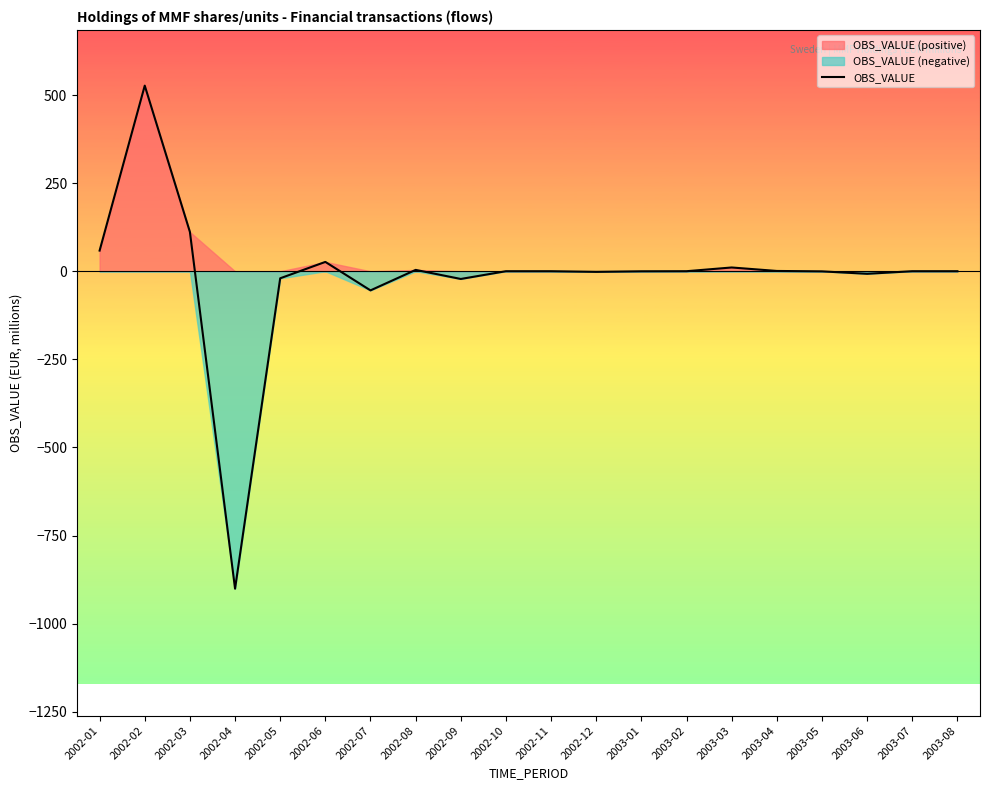

Reading left to right, list all the values displayed in this chart.

58.6	526.7	111.6	-900.7	-20.0	26.5	-54.3	3.9	-21.9	0.1	0.1	-1.7	-0.1	0.1	10.7	0.9	-0.3	-7.2	0.1	0.1